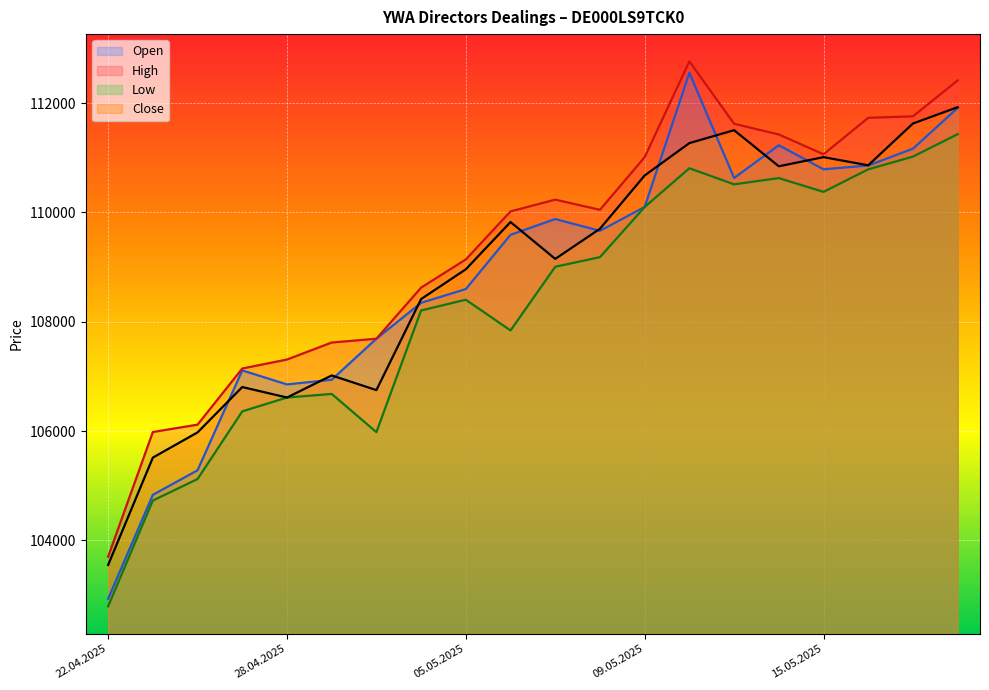

How many data points in Low are above 109007?

9